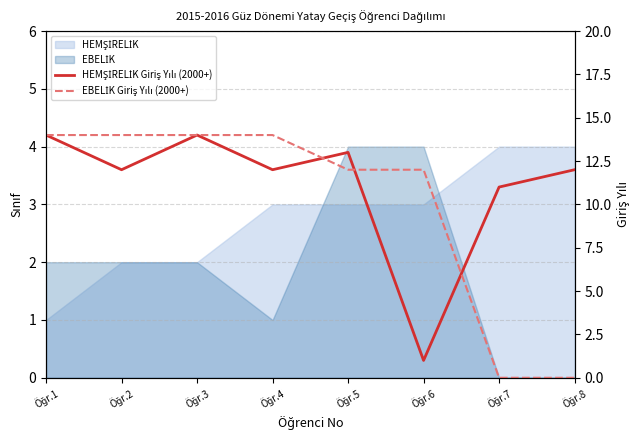

How many values in EBELİK Giriş Yılı (2000+) are above zero?

6